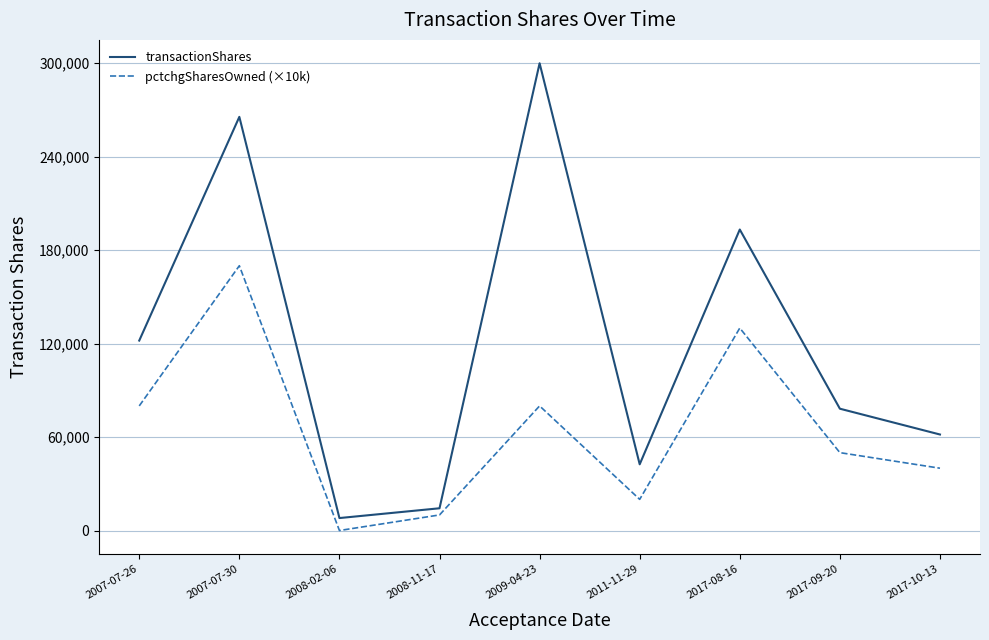

How many distinct data groups are displayed?

2